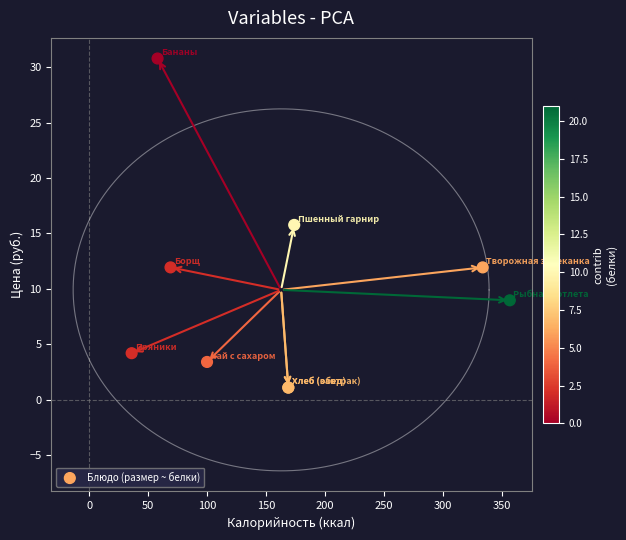

What Y value in the scatter plot is closest to 15?

15.8